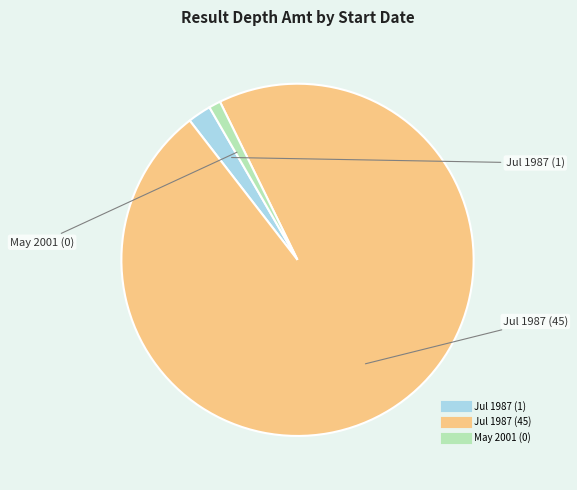

Count the number of slices in the pie.

3